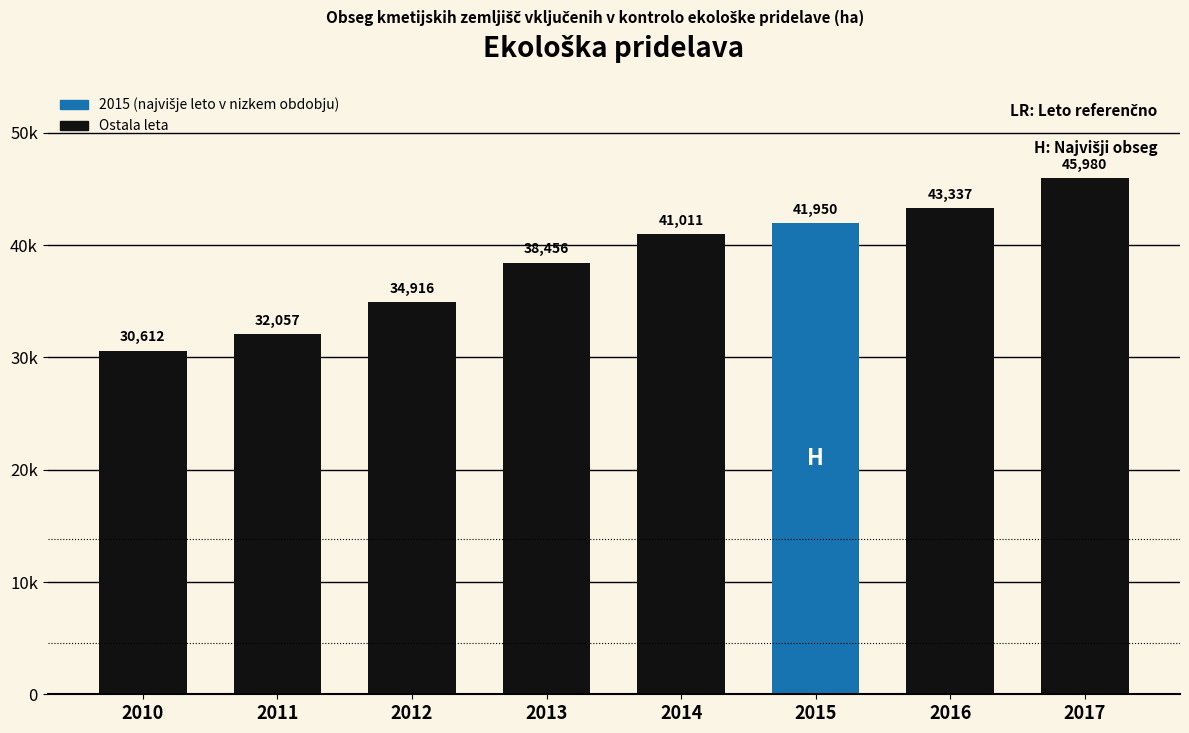

Where is the data nearest to the value 38295?

2013